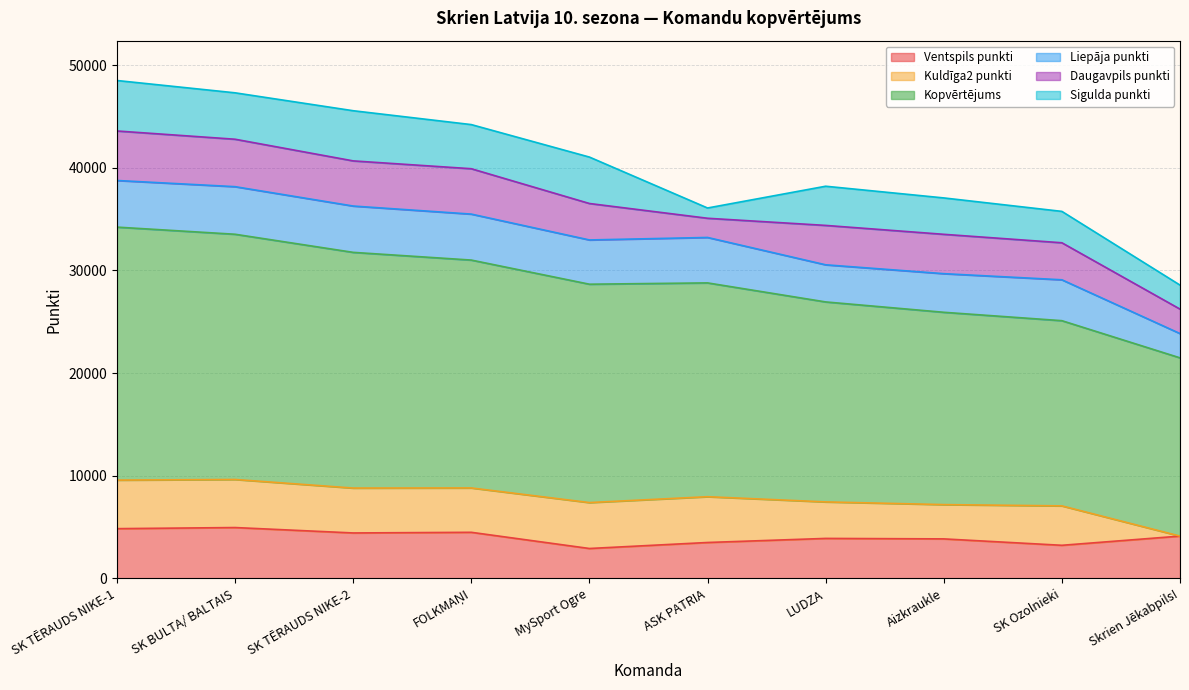

What is the value of the Daugavpils punkti point at the 10th from the left?

2383